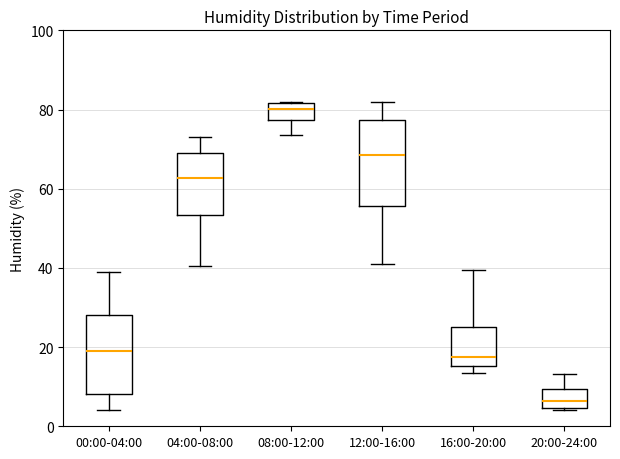

Which box's median line is the highest?

08:00-12:00